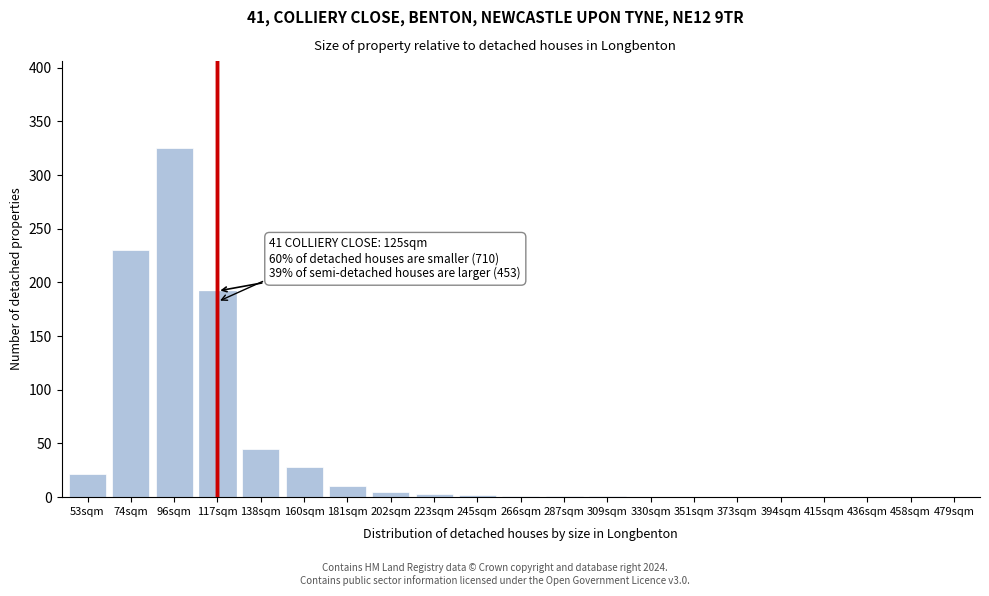

What is the sum of all values?

865